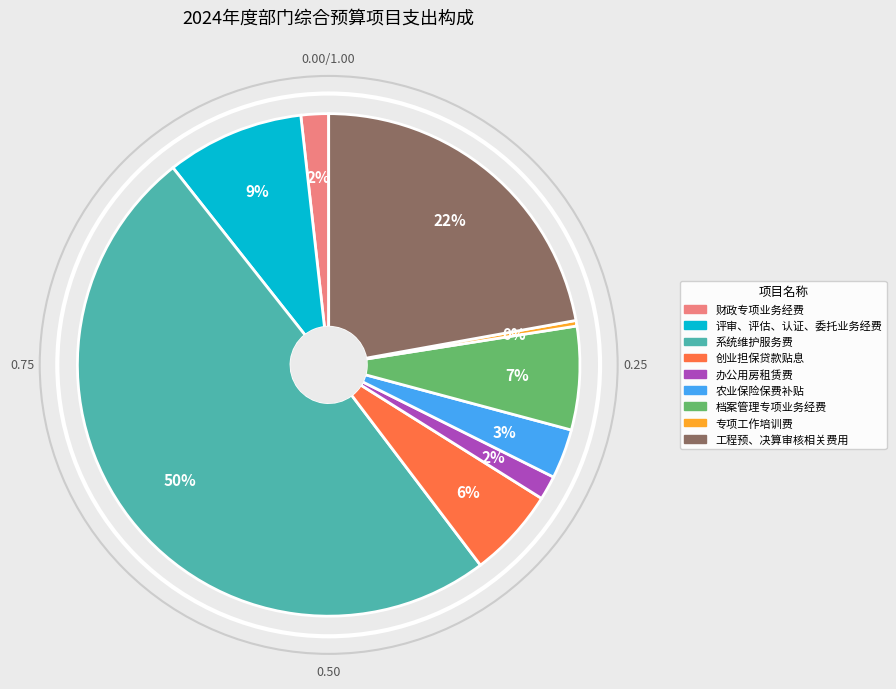

Which slice is the largest?

系统维护服务费